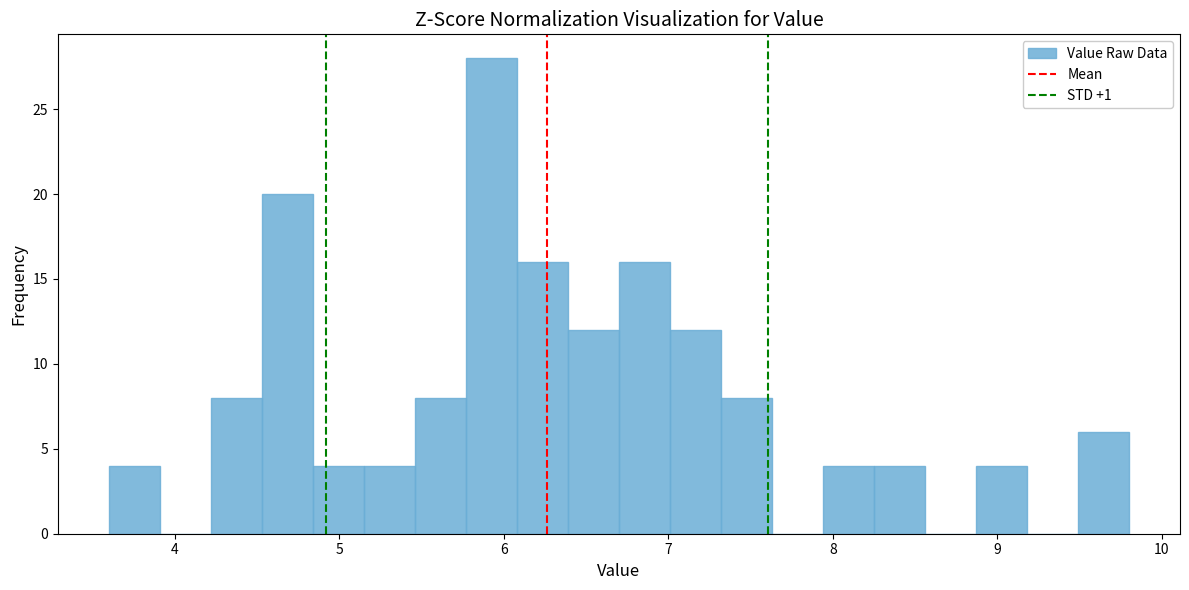

Read against the x-axis, roughly where is the centre of the tallest bar?

5.9